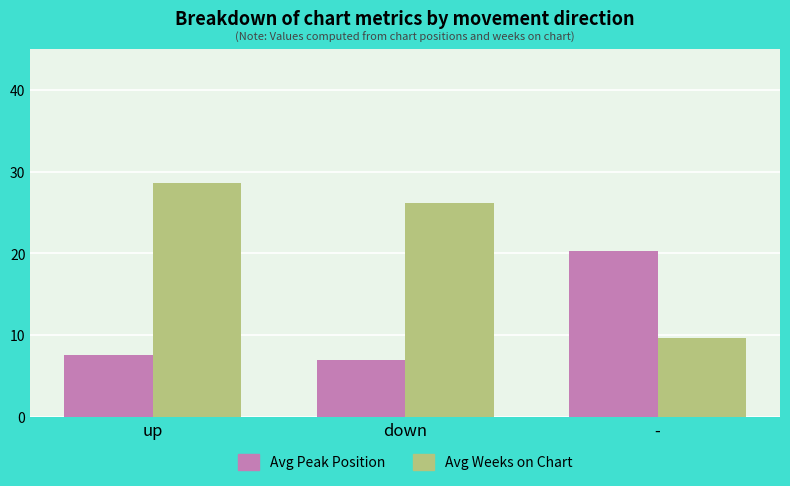

Rank the series by their average value, from lowest to highest.

Avg Peak Position, Avg Weeks on Chart